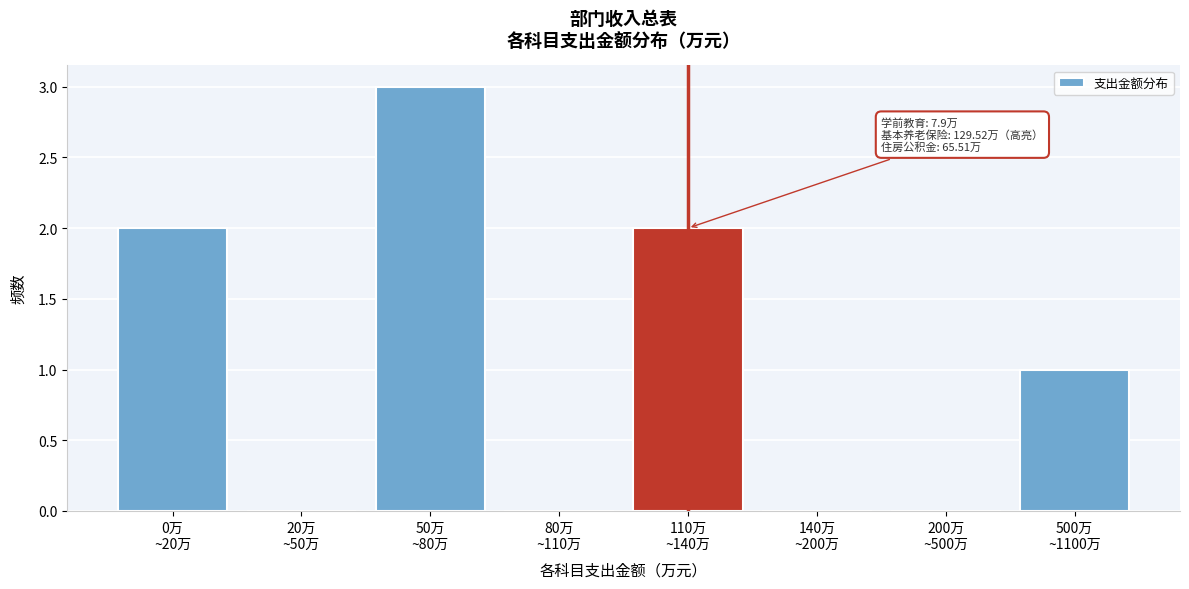

What is the greatest value displayed?

3